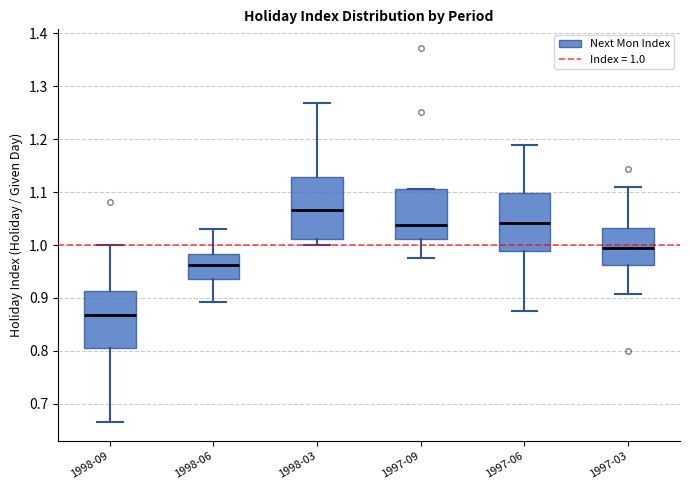

Where does the lower whisker of the box for 1998-03 end on the y-axis? The values are not printed on the chart, so give them approximately, as read against the axis.

1.00